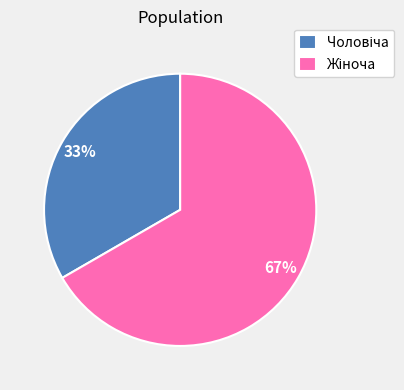

Is there a majority slice in this chart?

Yes